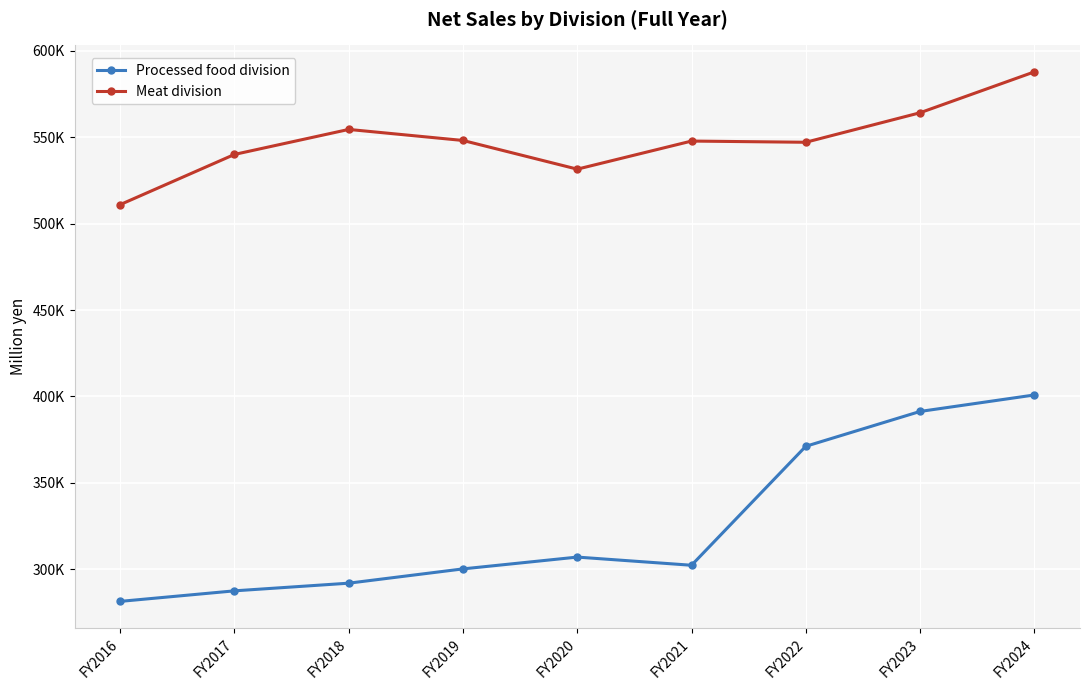

What is the difference between the maximum and second lowest values in the Meat division series?

56302